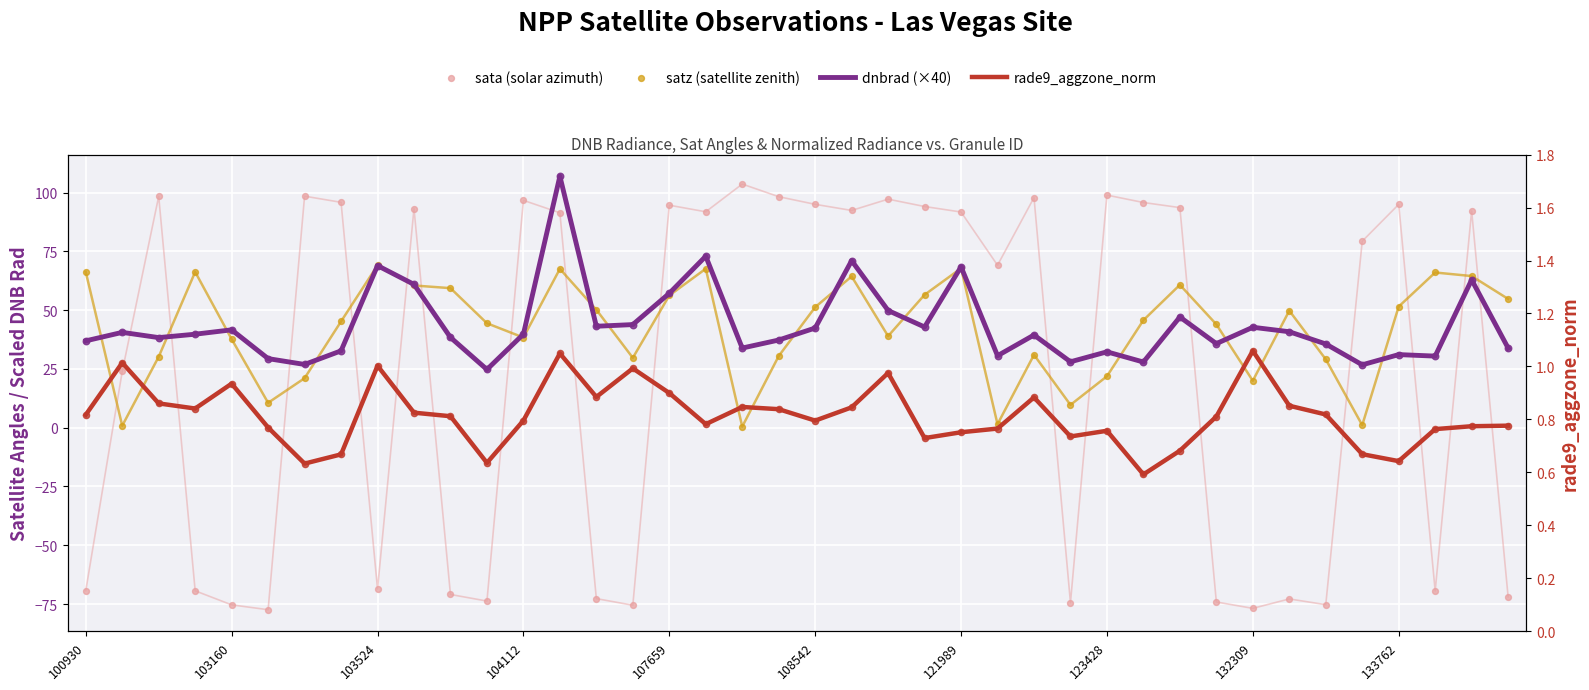

What are all the series names shown in the legend?

dnbrad (×40), sata (solar azimuth), satz (satellite zenith), rade9_aggzone_norm